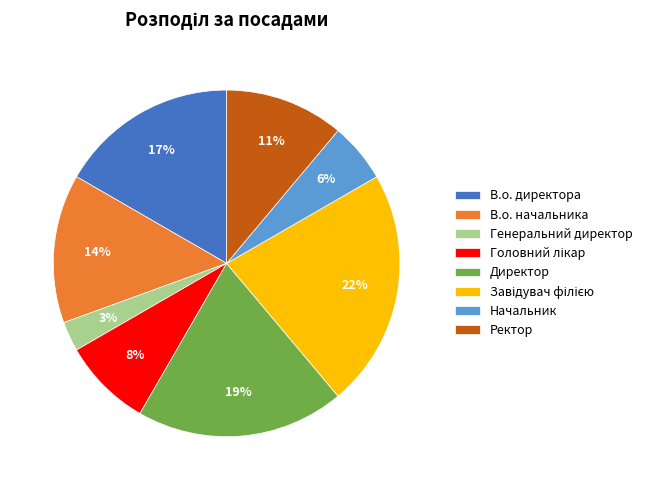

To the nearest percent, what portion does В.о. директора represent?

17%